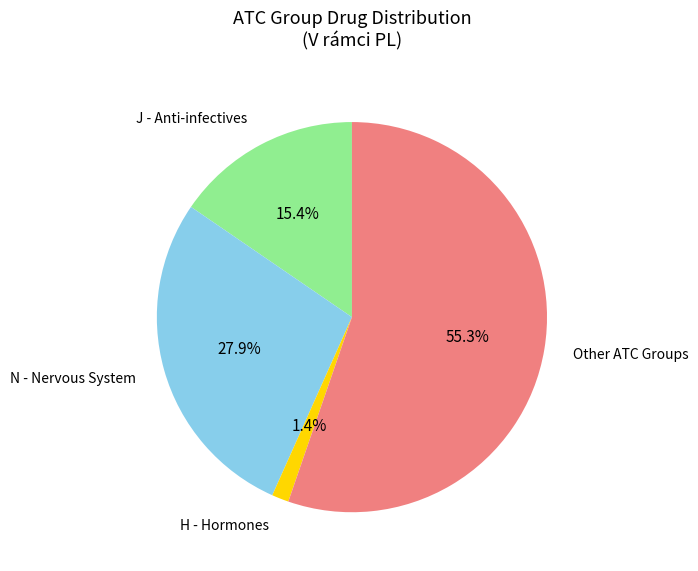

How many slices are in this pie chart?

4